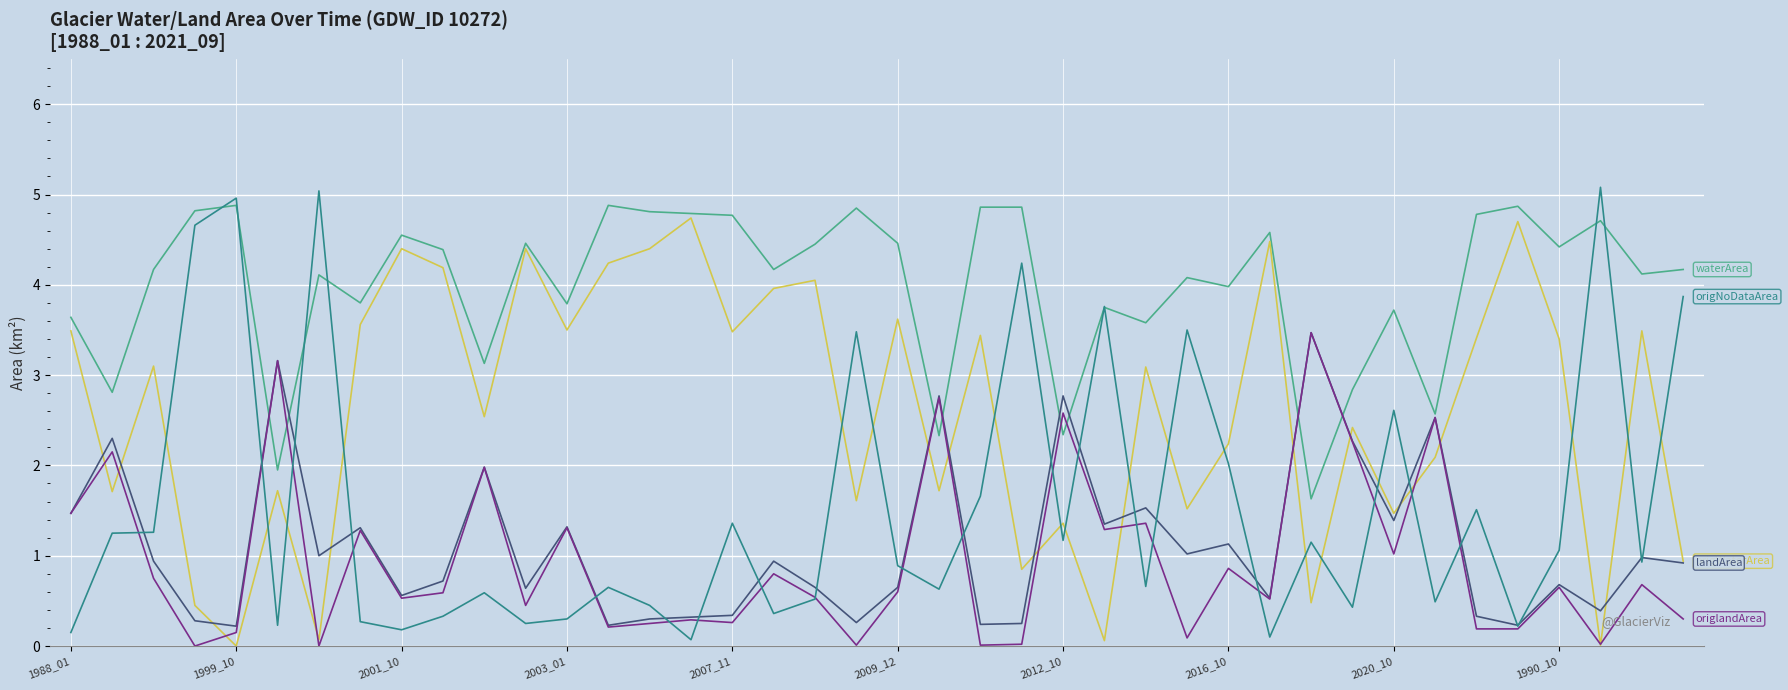

How many lines are shown in the chart?

5